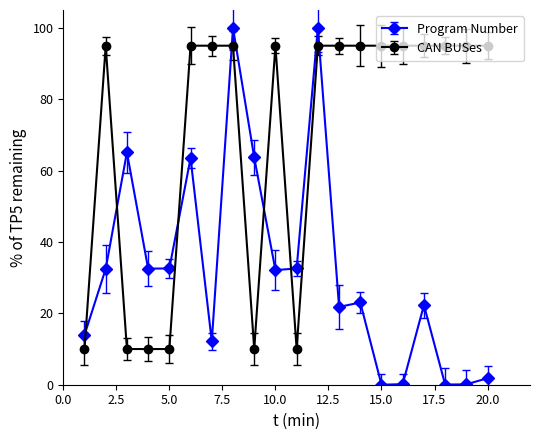

What is the value of the Program Number point at the 10th from the left?

32.1